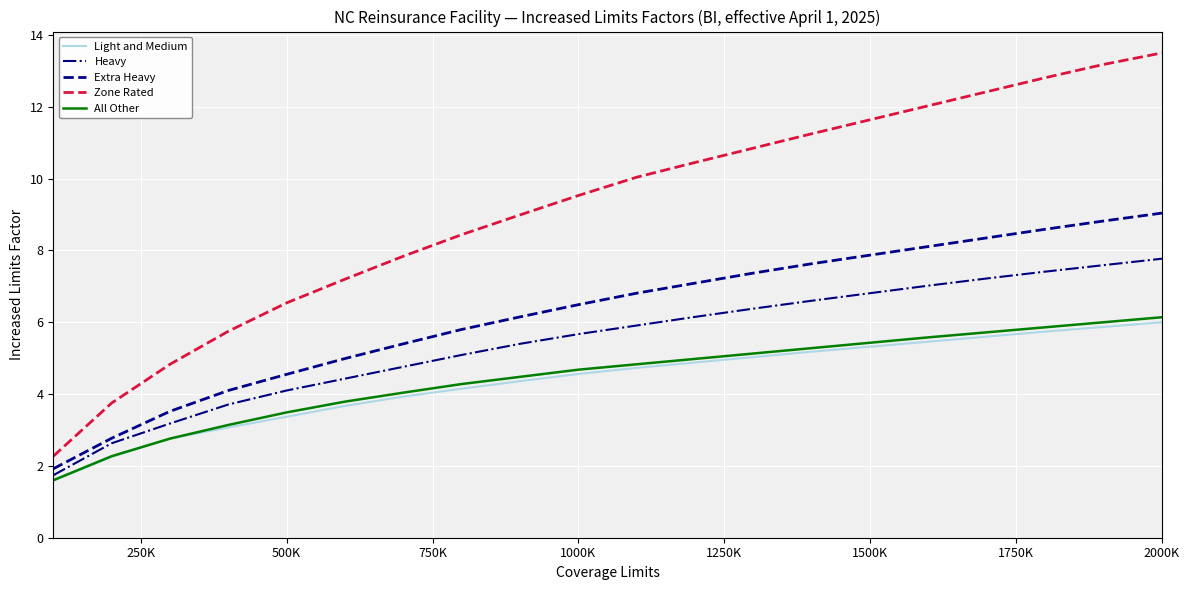

What is the smallest value displayed?

1.6